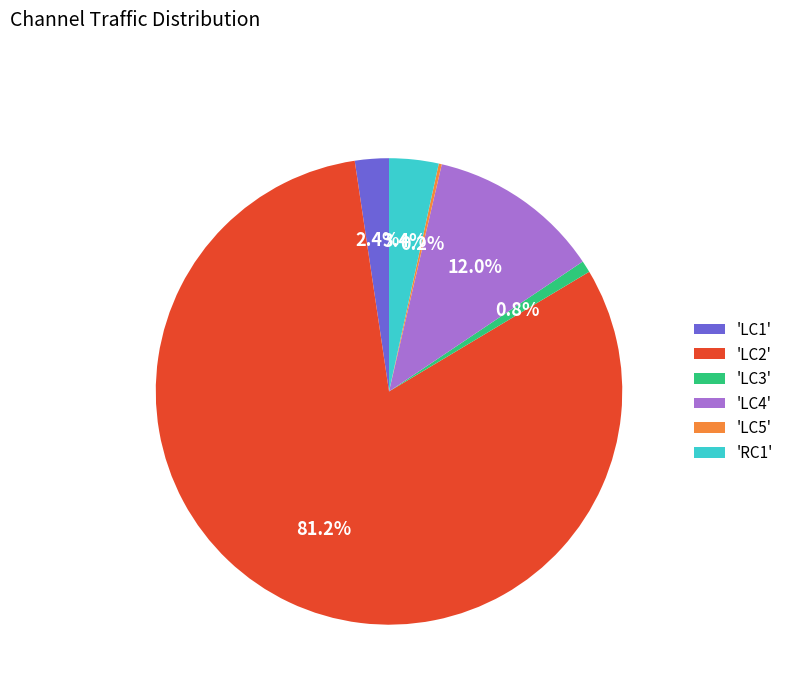

What portion of the pie excludes 'LC4'?

88.0%